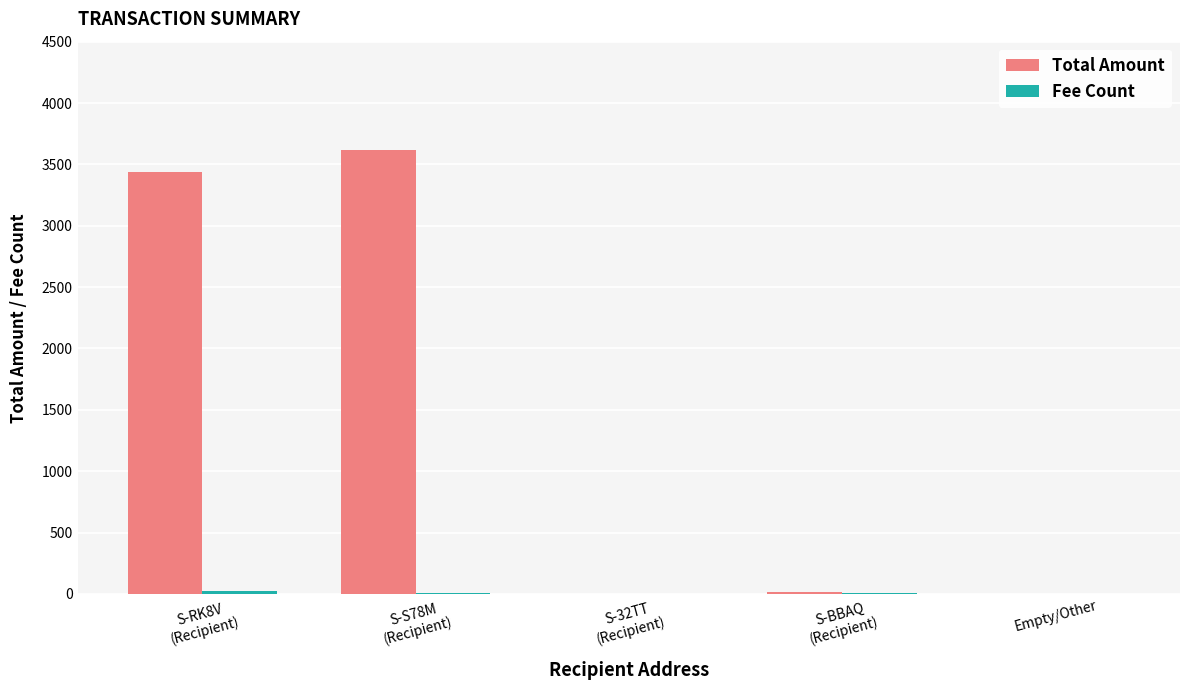

Which series has the largest total across all categories?

Total Amount